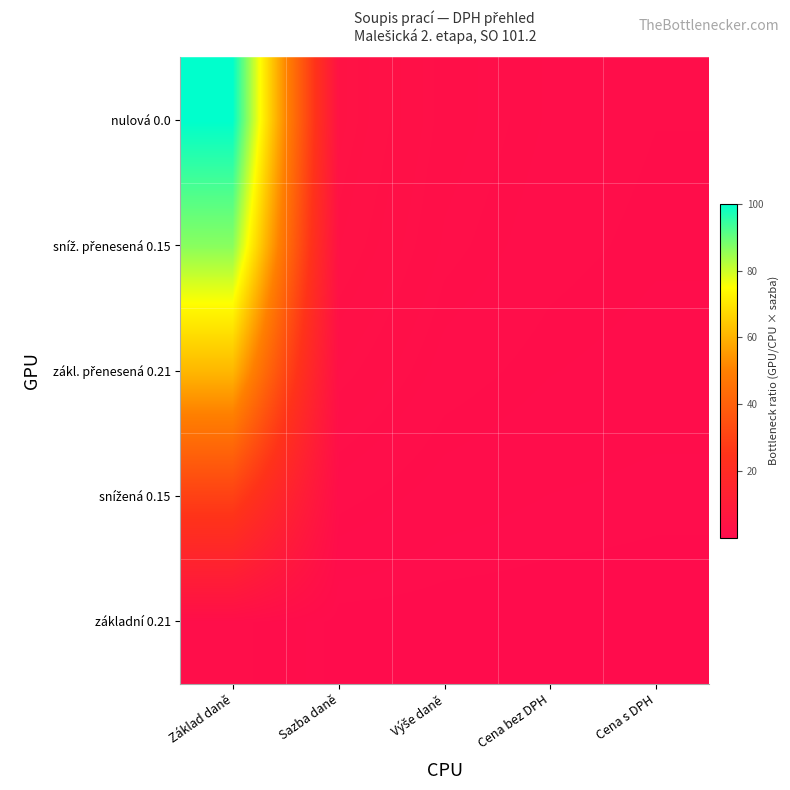

What is the total value across all series at Základ daně?

278.5